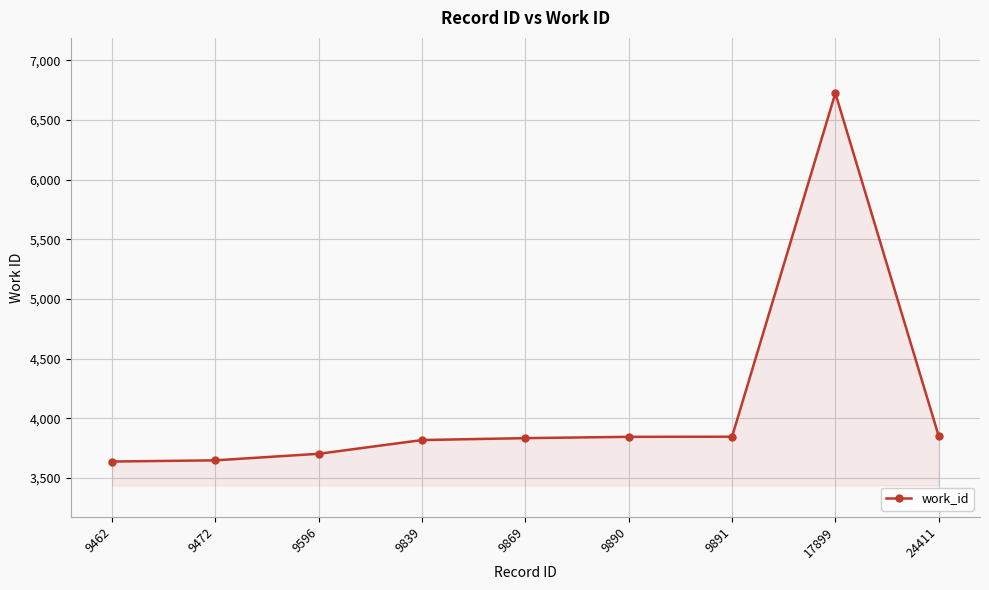

What is the smallest value displayed?

3639